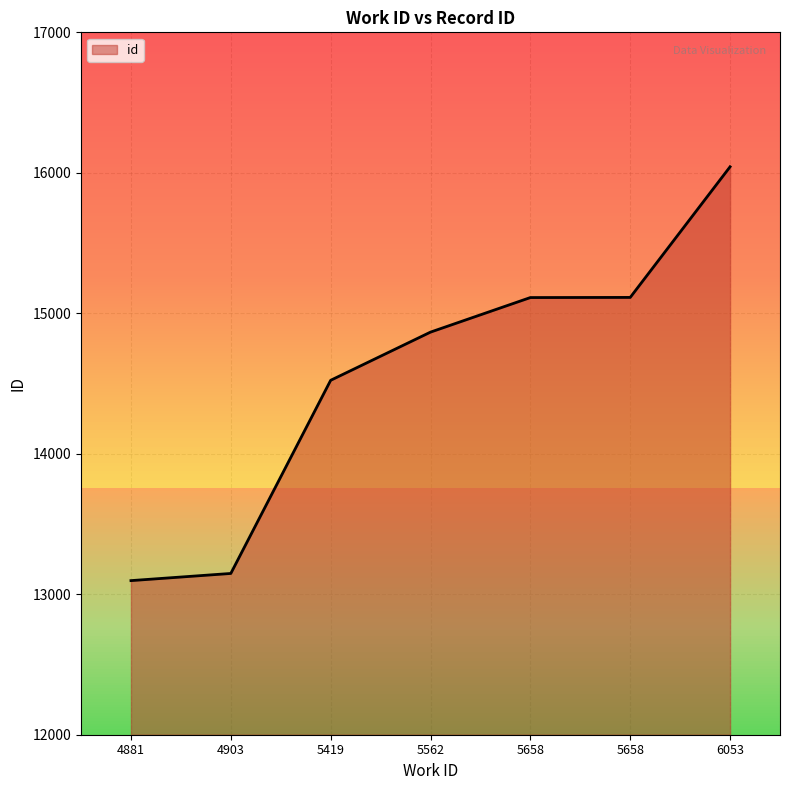

Count the number of categories in the chart.

7